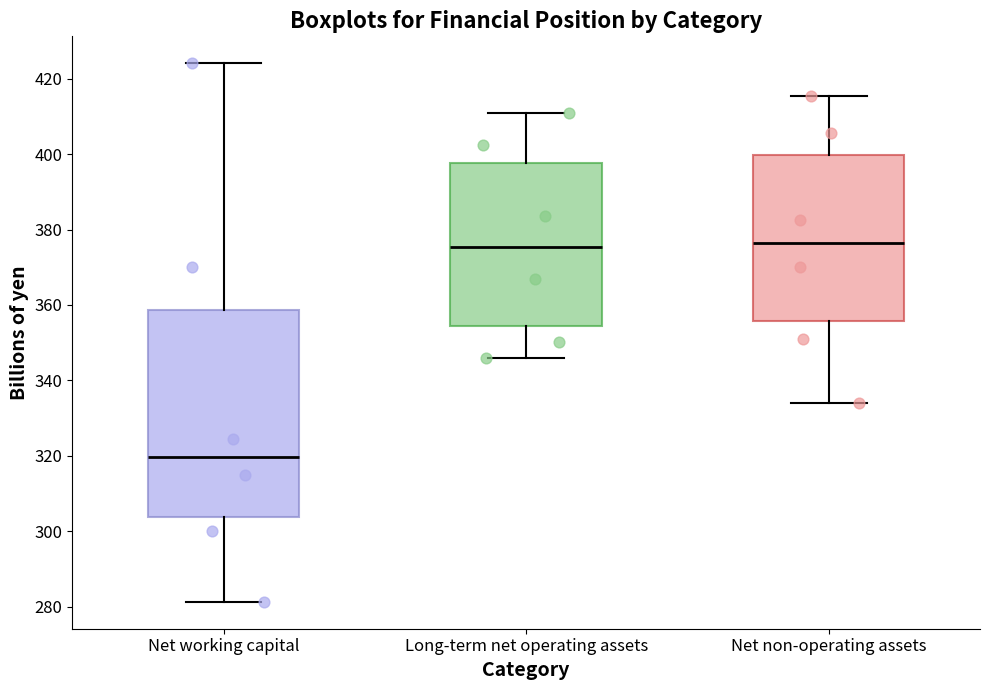

Reading left to right, transcribe this box plot: for each box, give where its median line is, the range the box spans, and where its two whiskers end, as read against the y-axis. The values are not printed on the chart, so give them approximately, as read against the axis.

Net working capital: median 320, box 304 to 358, whiskers 282 to 424
Long-term net operating assets: median 376, box 354 to 398, whiskers 346 to 410
Net non-operating assets: median 376, box 356 to 400, whiskers 334 to 416